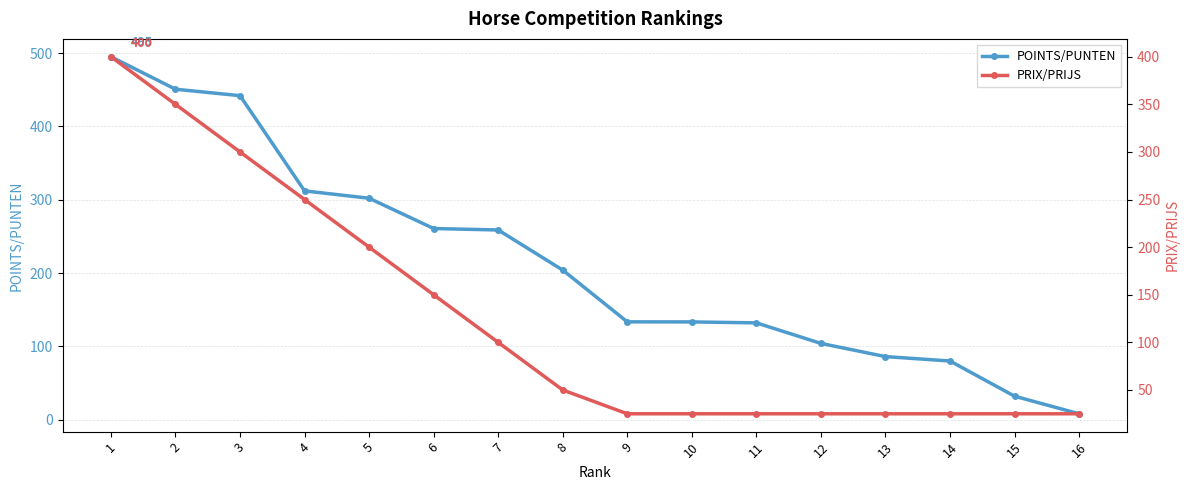

Which has a higher value, 15 or 1?

1